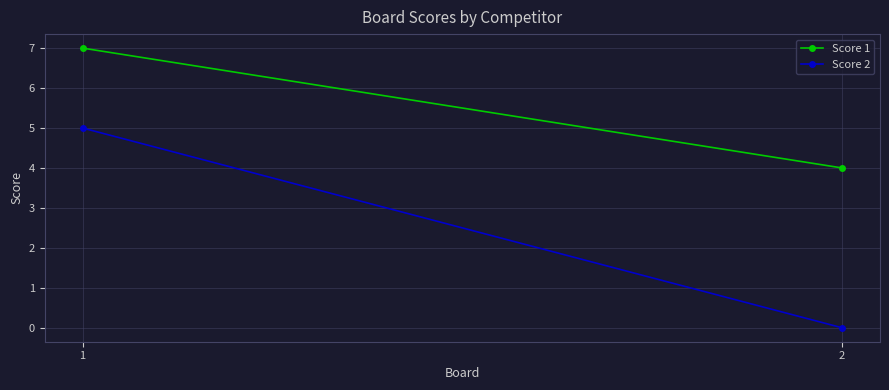

What is the difference between the Score 1 values at 2 and 1?

3